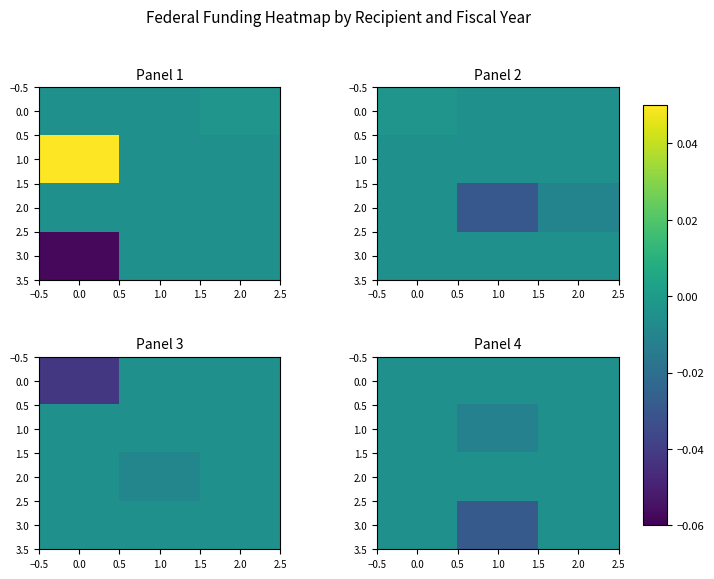

True or false: 0.0 has a value of -0.0 at 2.0.

False